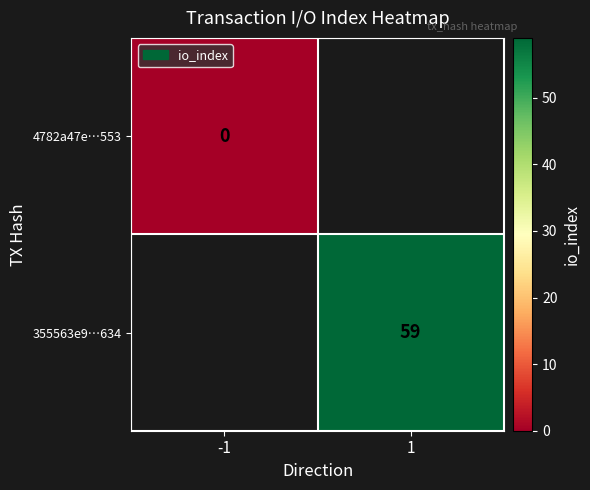

Which has a higher value, -1 or 1?

1